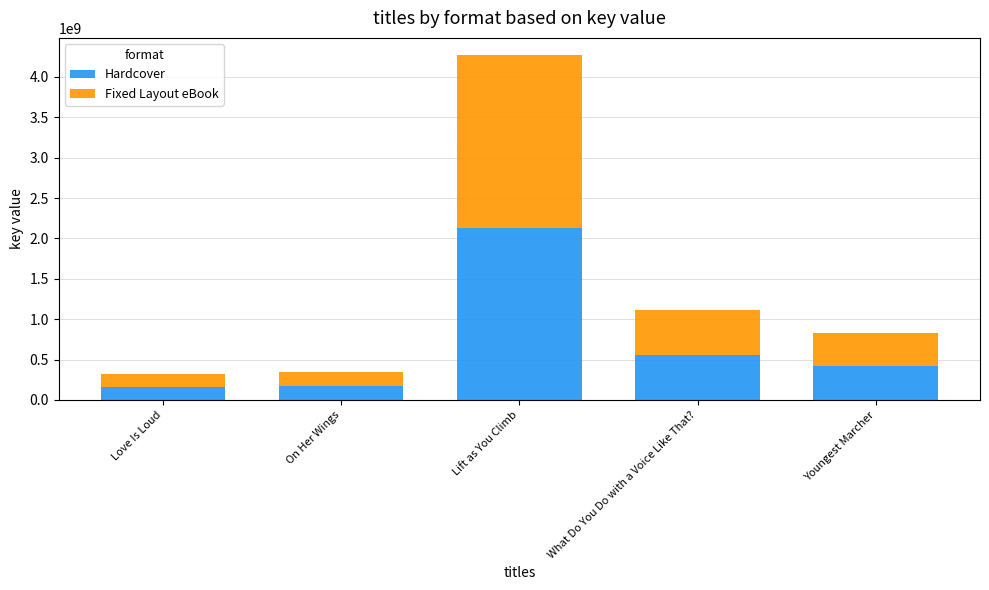

What is the maximum value for Hardcover?

2135159444